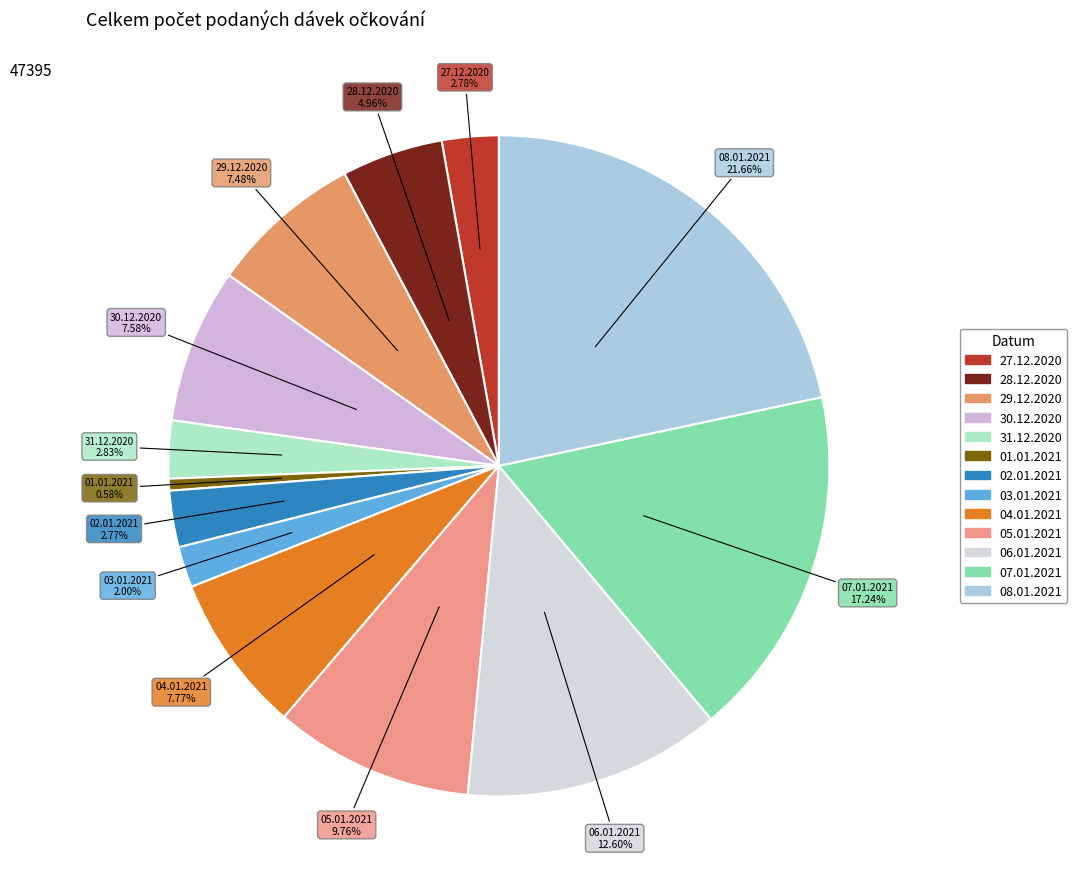

The 29.12.2020 slice represents 2% of the pie. True or false?

False